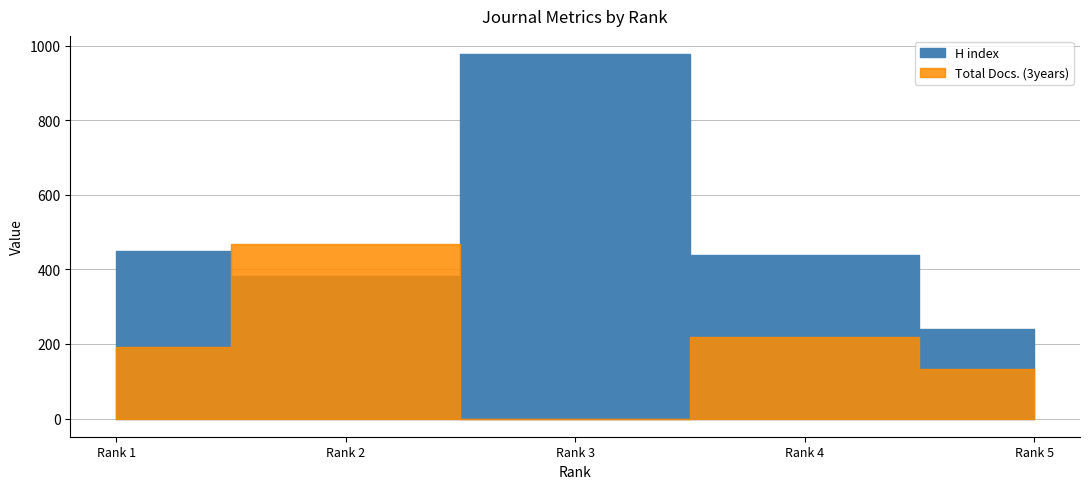

What is the value of the H index point at the 4th from the left?

438